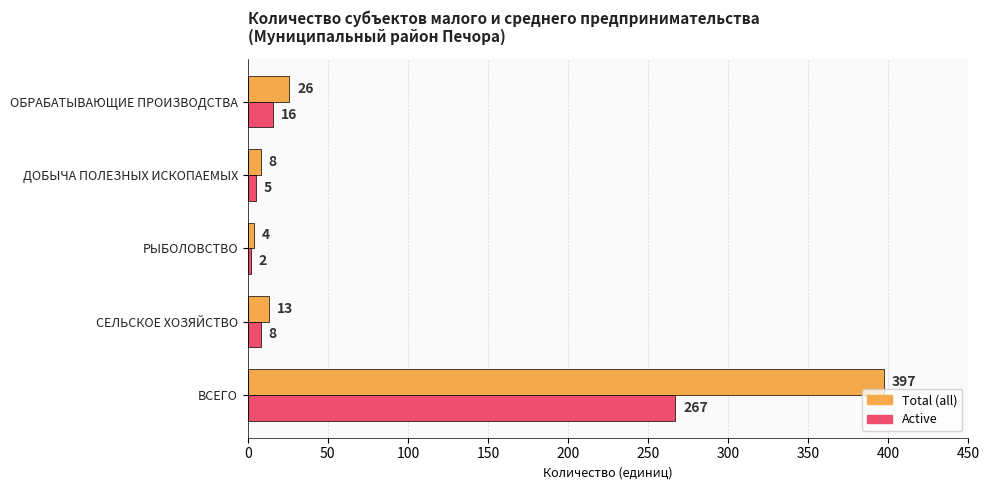

What is the highest value of the Active series?

267